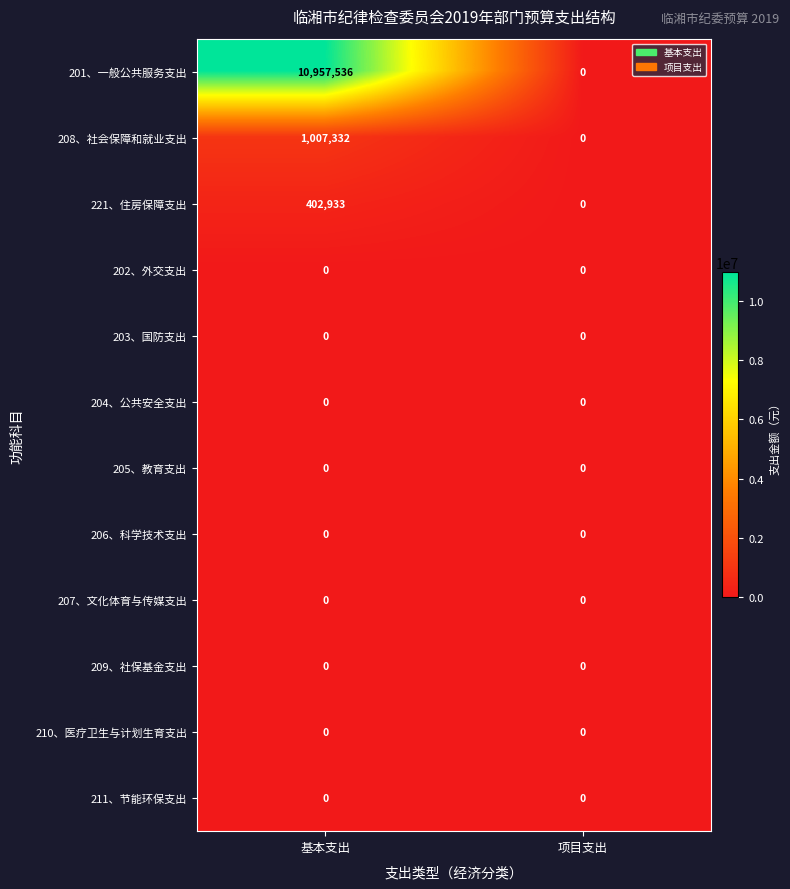

Is it true that 207、文化体育与传媒支出 equals 0 at 项目支出?

True